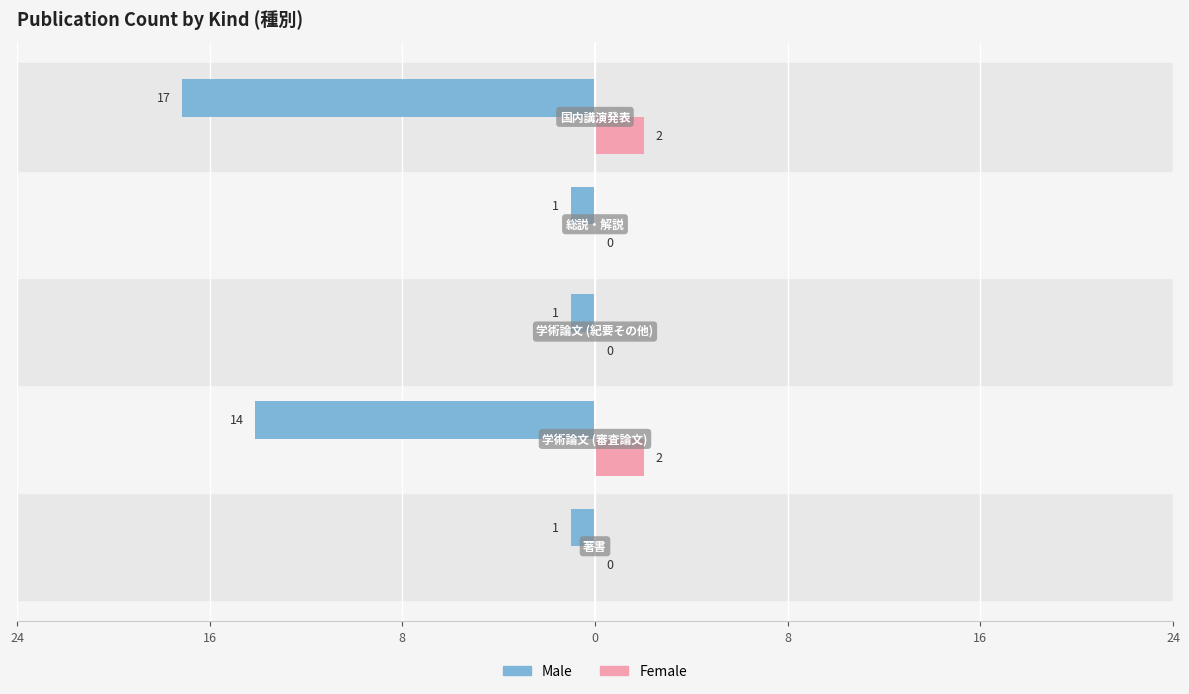

What are all the series names shown in the legend?

Male, Female